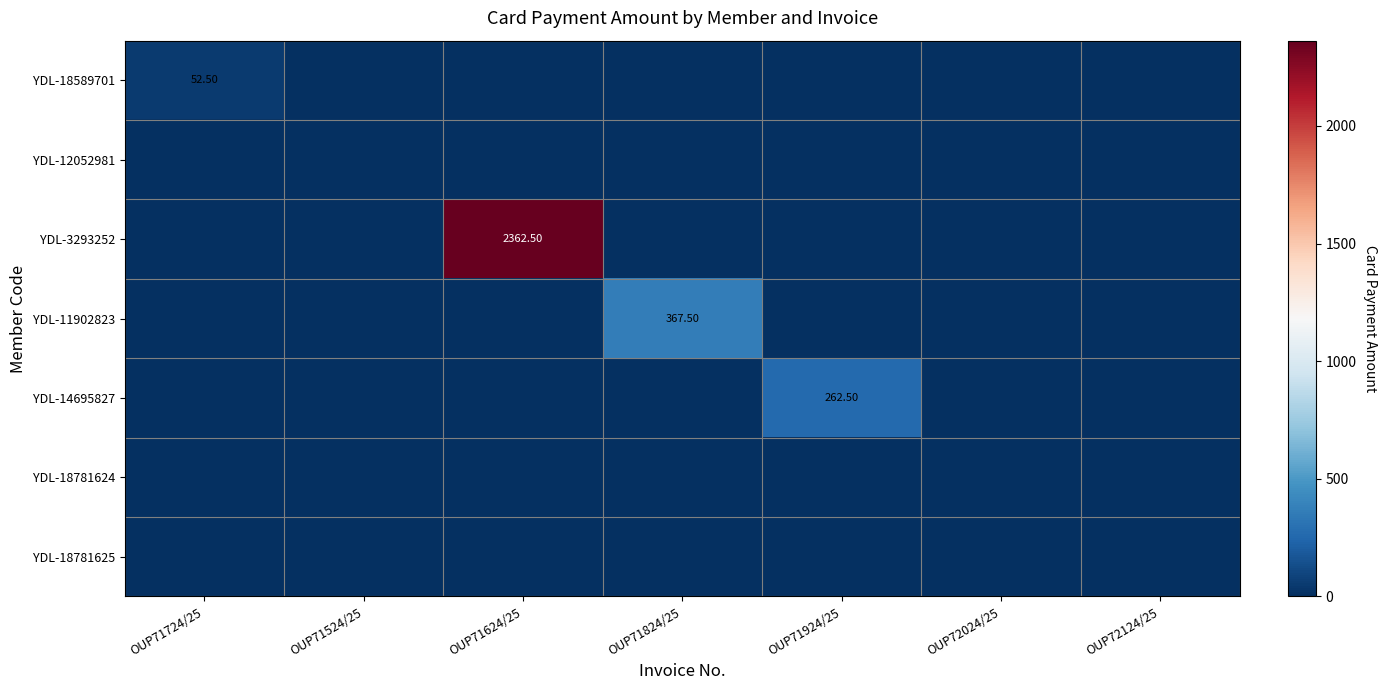

Rank the series at OUP72124/25 from highest to lowest value.

YDL-18589701, YDL-12052981, YDL-3293252, YDL-11902823, YDL-14695827, YDL-18781624, YDL-18781625